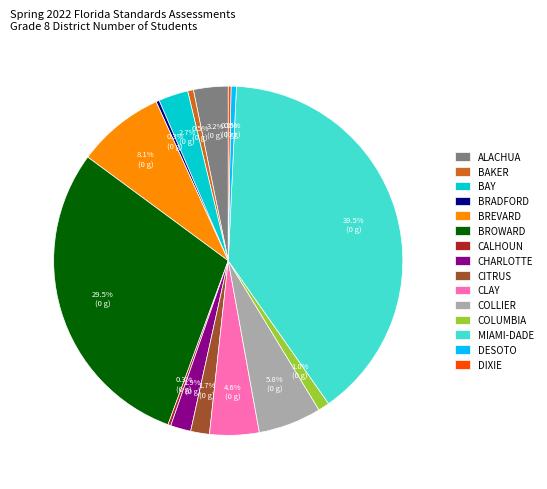

What percentage is NOT represented by BREVARD?

91.9%